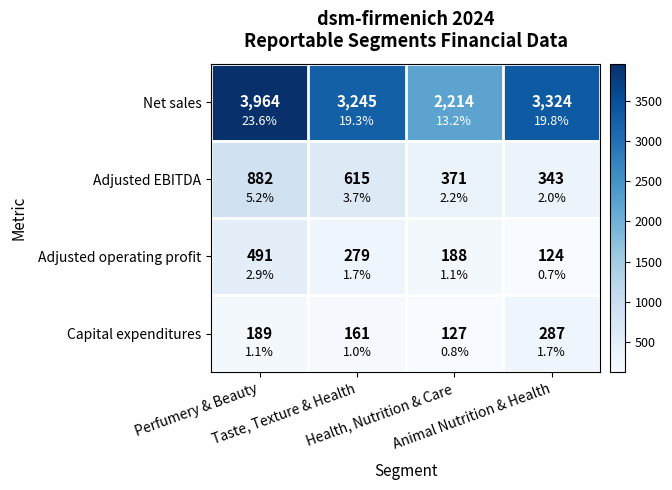

What is the total value across all series at Animal Nutrition & Health?

4078